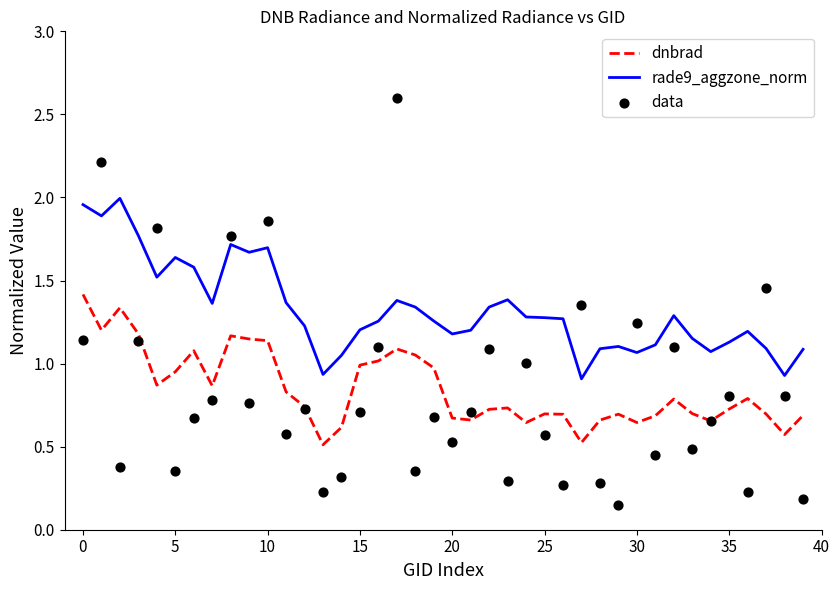

Which series contains the highest Y value?

data